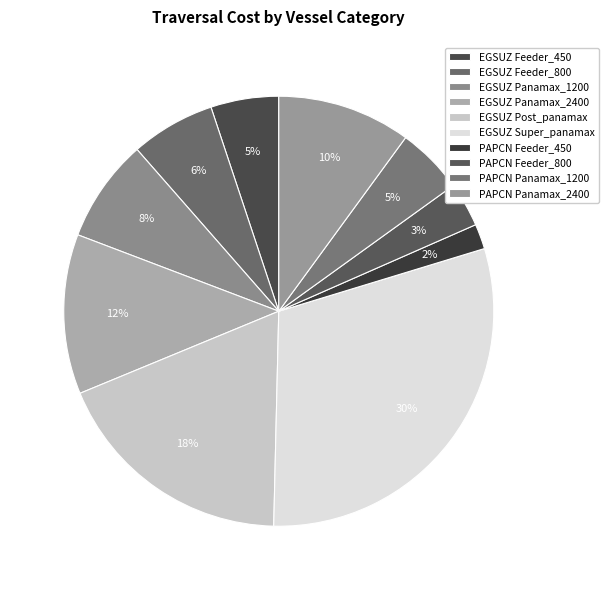

Which category has the biggest portion of the pie?

EGSUZ Super_panamax